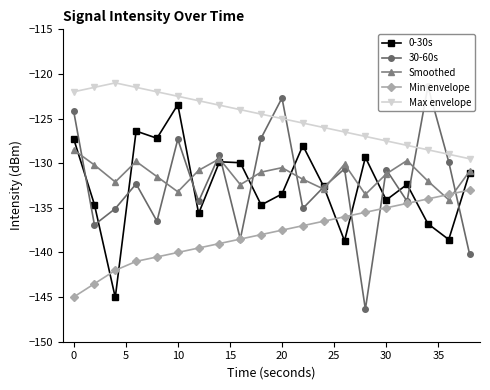

Does the chart have visible grid lines?

No